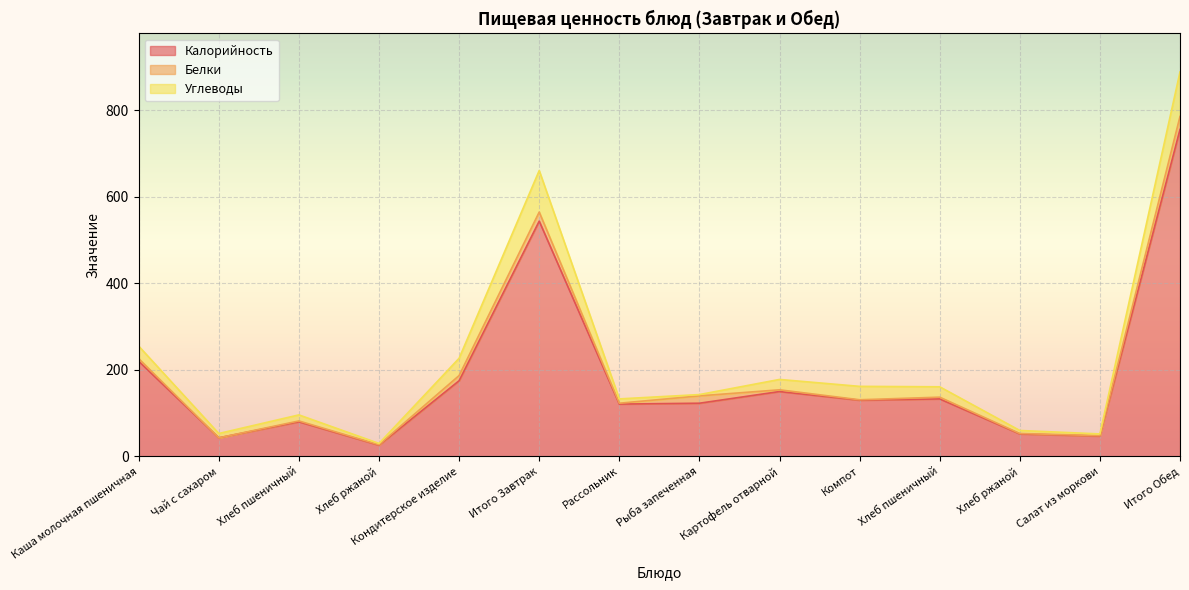

Does the chart display data point markers on the line(s)?

No